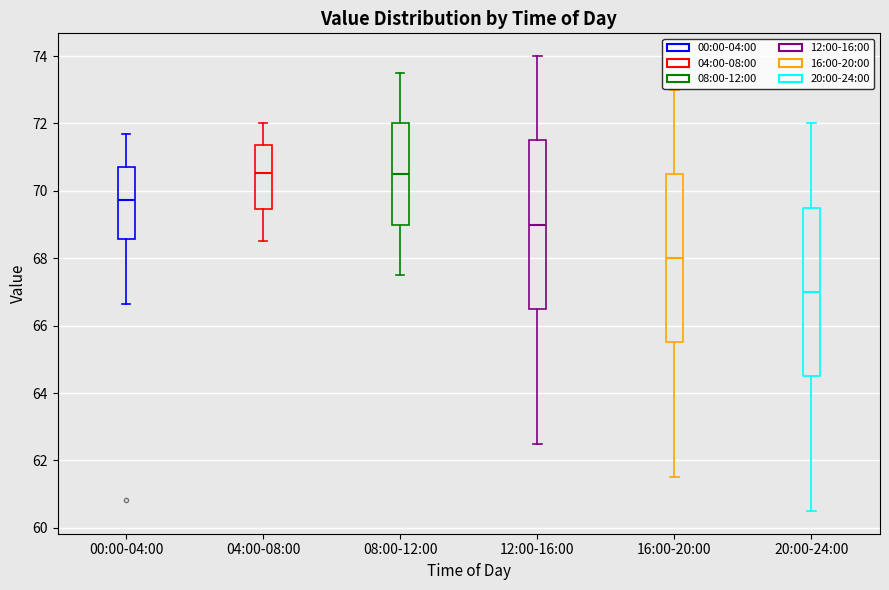

Reading left to right, read every box against the y-axis: the position of its median line, the range the box covers, and the ends of its whiskers. The values are not printed on the chart, so give them approximately, as read against the axis.

00:00-04:00: median 69.8, box 68.6 to 70.6, whiskers 66.6 to 71.6
04:00-08:00: median 70.6, box 69.4 to 71.4, whiskers 68.6 to 72.0
08:00-12:00: median 70.6, box 69.0 to 72.0, whiskers 67.6 to 73.6
12:00-16:00: median 69.0, box 66.6 to 71.6, whiskers 62.6 to 74.0
16:00-20:00: median 68.0, box 65.6 to 70.6, whiskers 61.6 to 73.0
20:00-24:00: median 67.0, box 64.6 to 69.6, whiskers 60.6 to 72.0